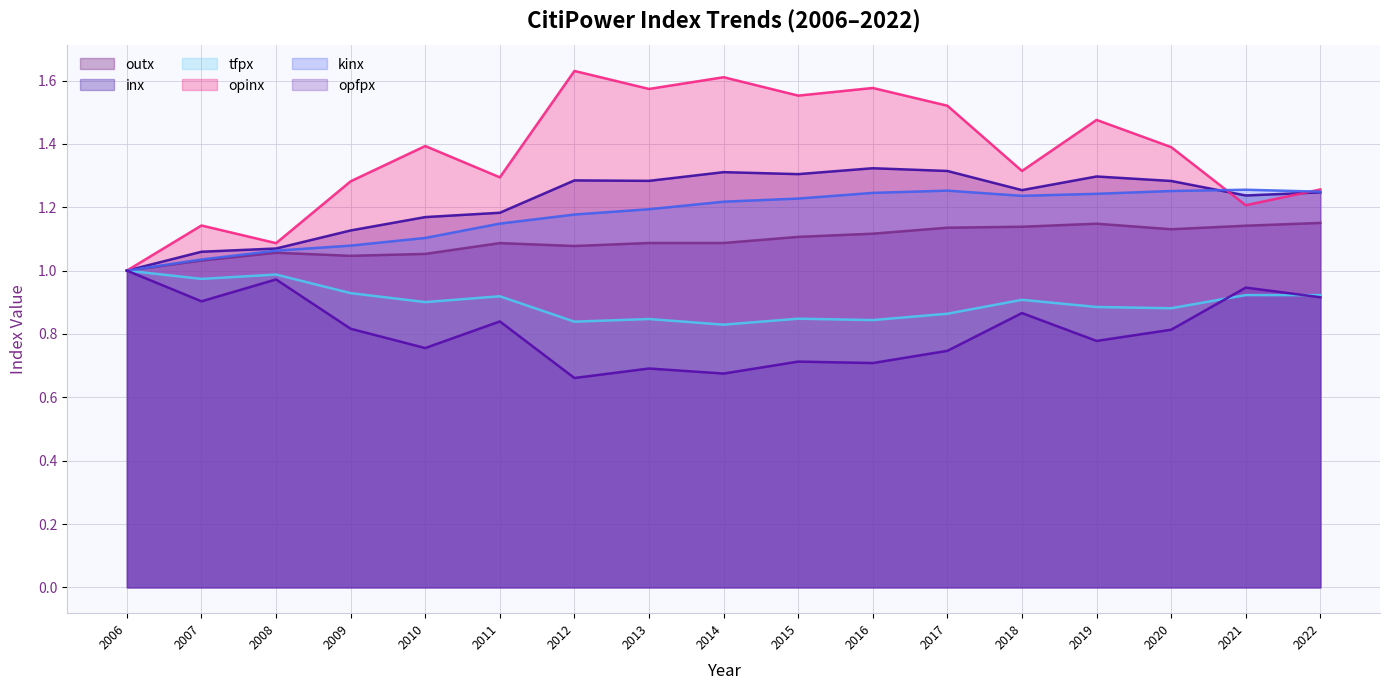

What is the value of the tfpx point at the 10th from the left?

0.8